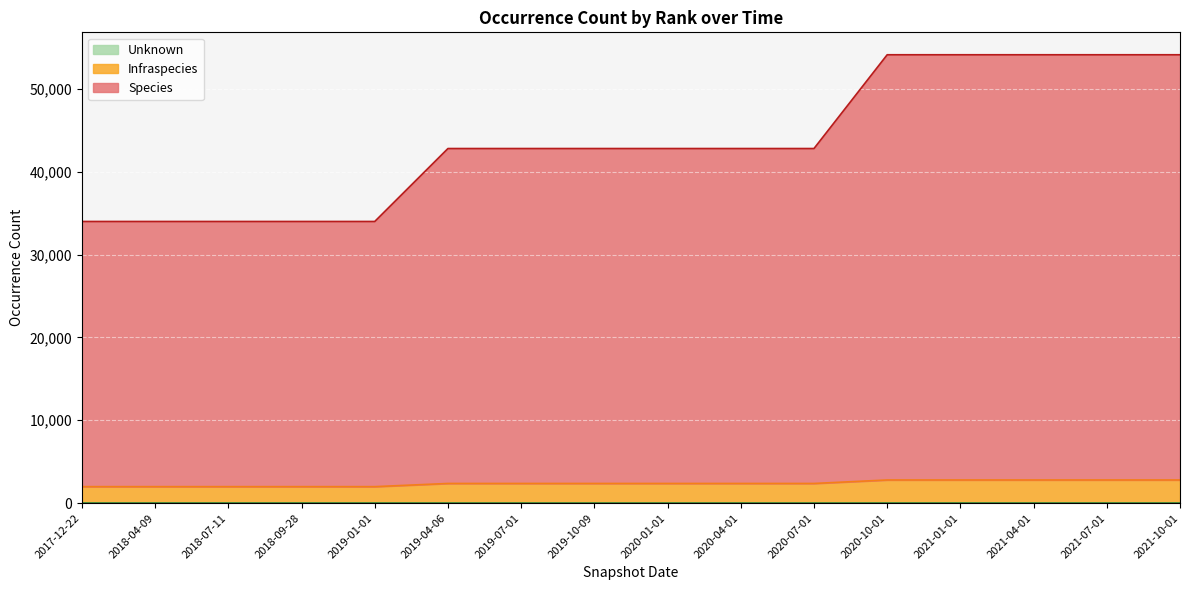

Which series has the largest total across all categories?

Species